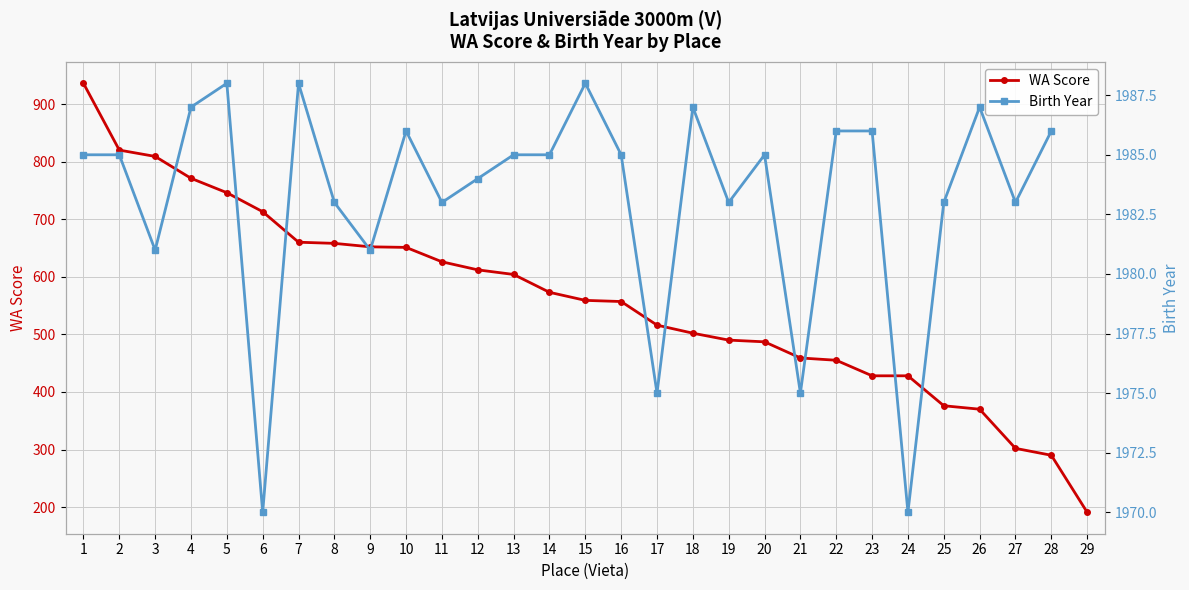

What are all the series names shown in the legend?

WA Score, Birth Year